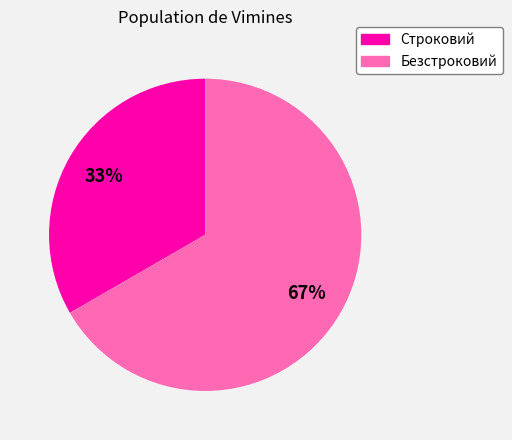

What percentage is the Безстроковий slice, to the nearest percent?

67%